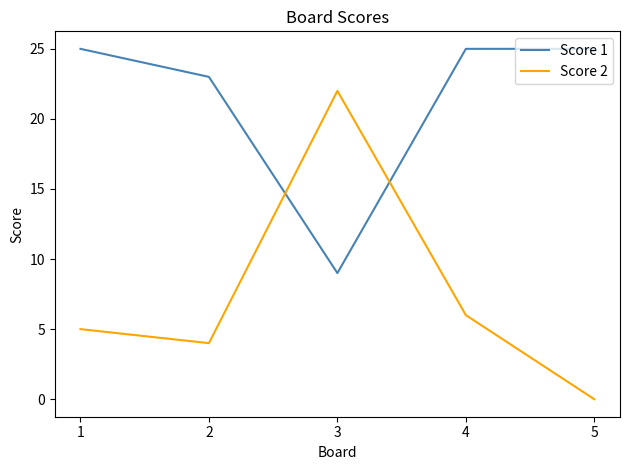

At 3, list the series in order from largest to smallest.

Score 2, Score 1